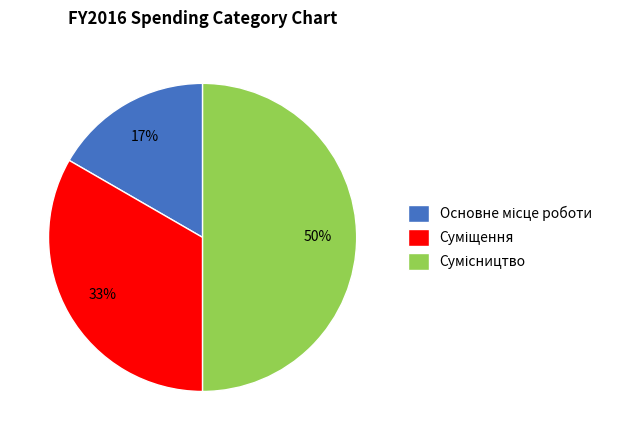

To the nearest percent, what is the average slice percentage?

33%